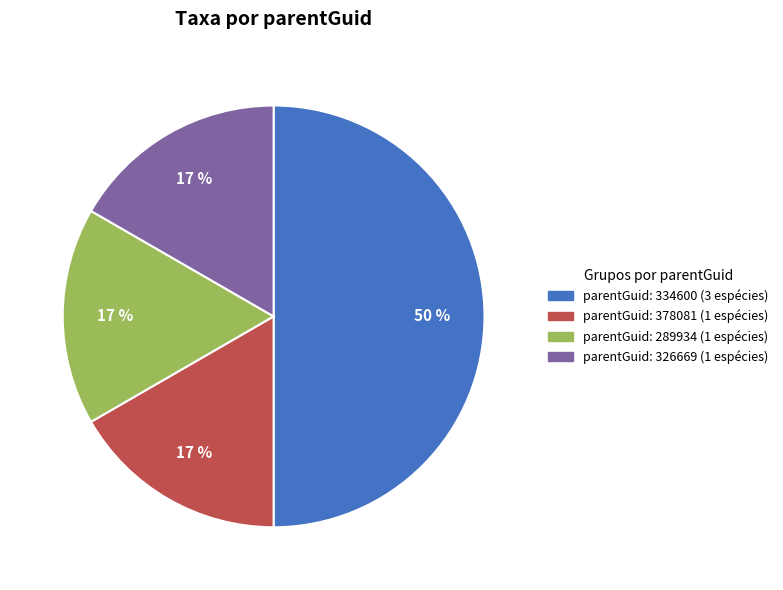

To the nearest percent, what is the difference between the largest and smallest slice percentages?

33%